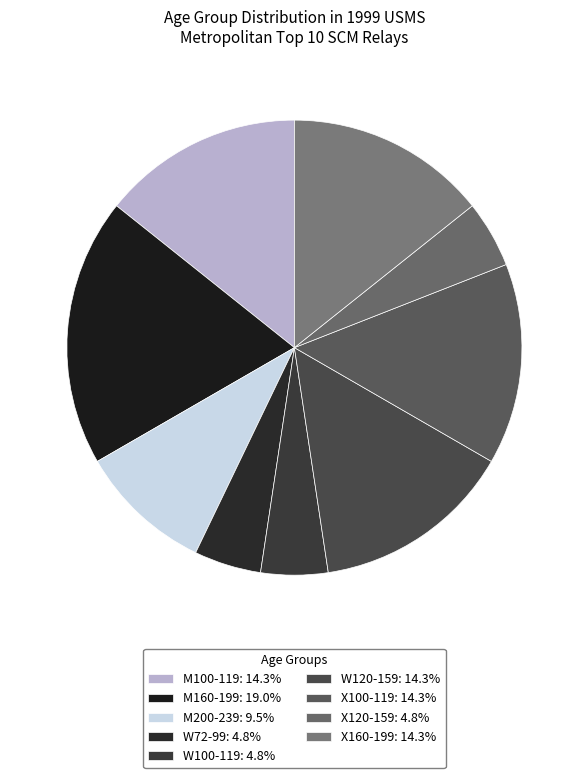

Count the number of slices in the pie.

9